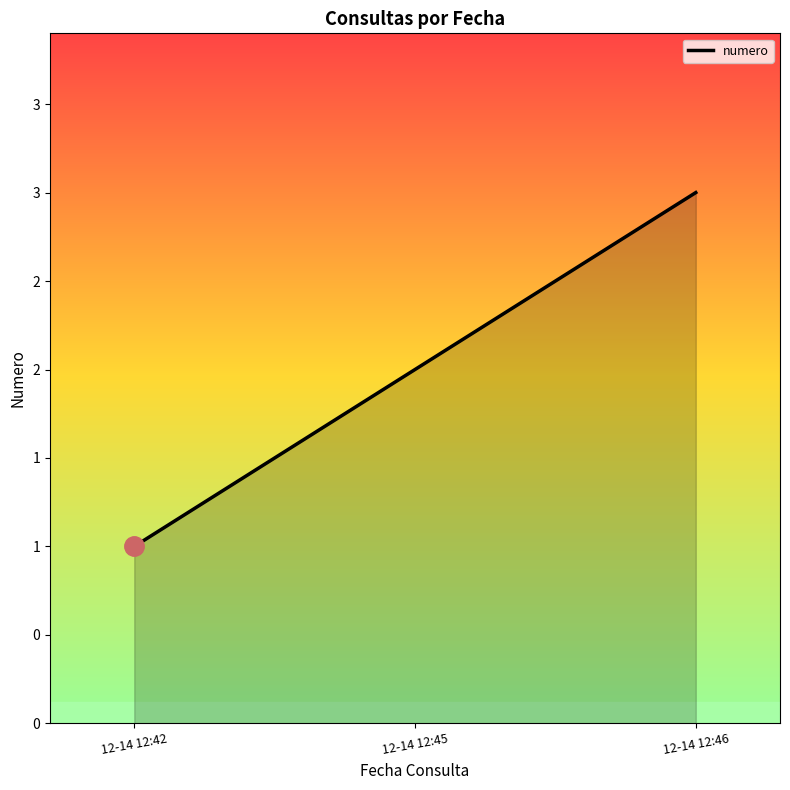

Does the chart display data point markers on the line(s)?

No